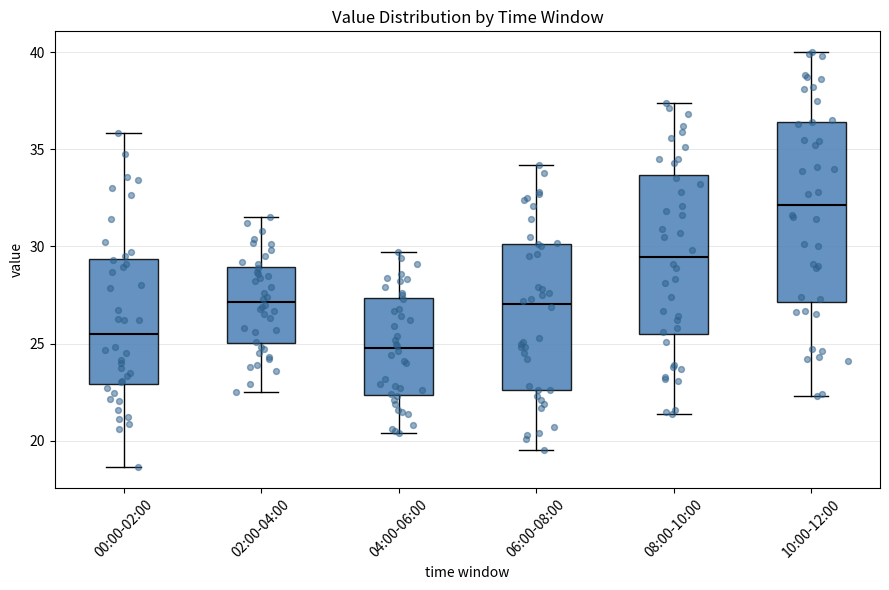

Comparing the boxes themselves (not the whiskers), which one is the tallest?

10:00-12:00